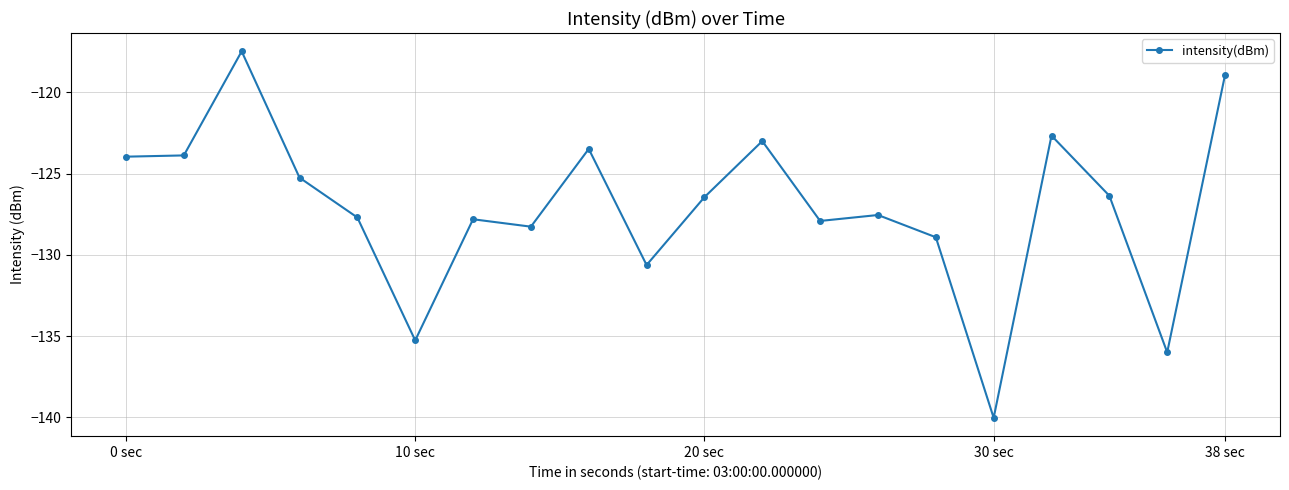

What is the difference between the maximum and minimum values?

22.6